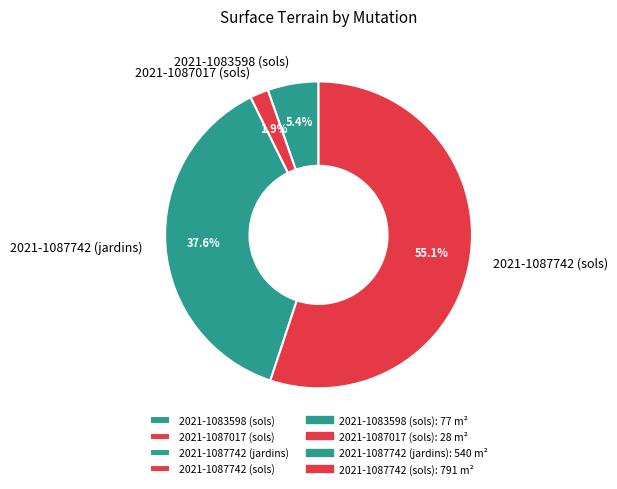

The 2021-1087017 (sols) slice represents 2% of the pie. True or false?

True